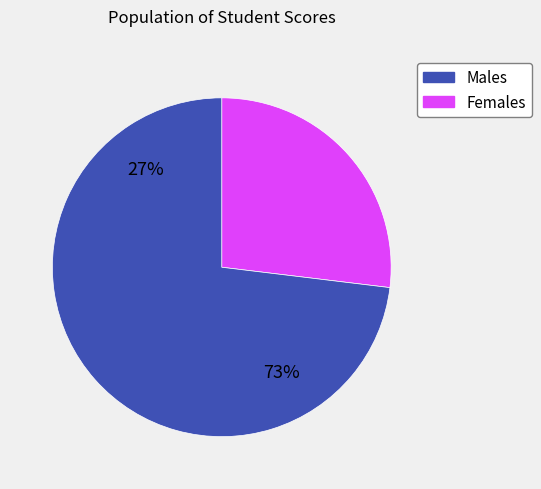

Which series has the widest spread of values?

Males